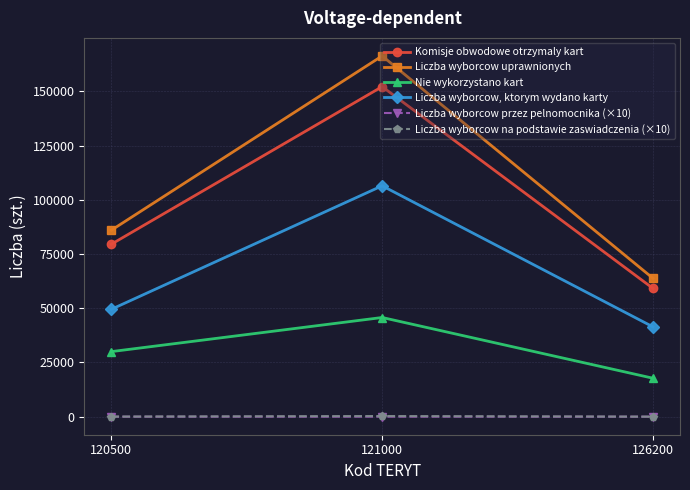

What is the difference between the second highest and minimum values in the Liczba wyborcow, ktorym wydano karty series?

8087.0